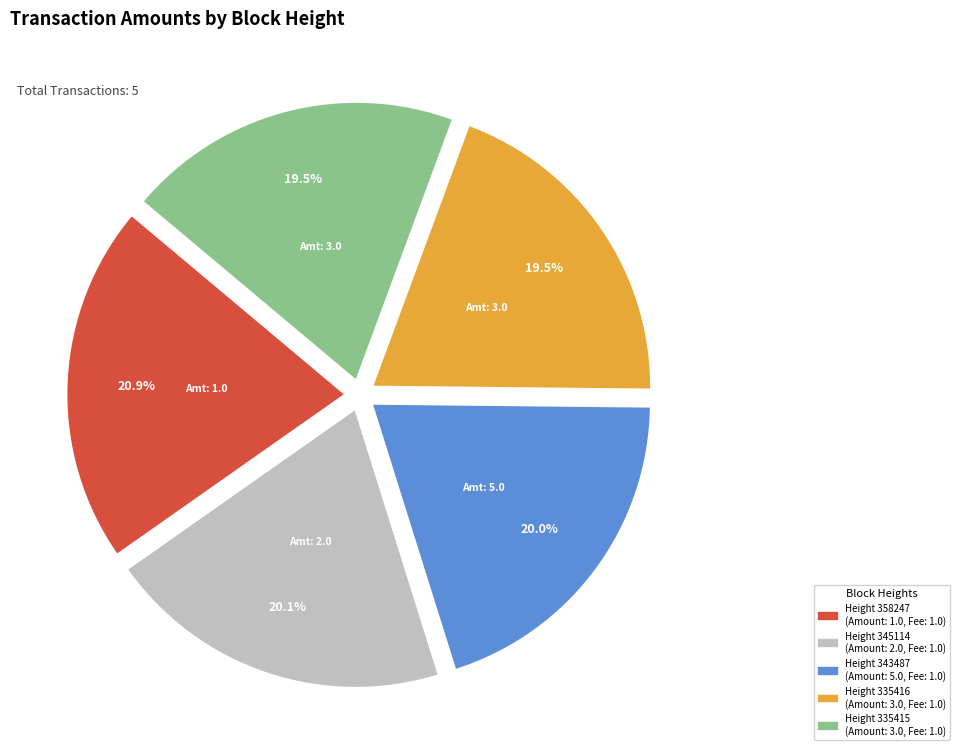

To the nearest percent, what percentage of the pie is Height 358247?

21%